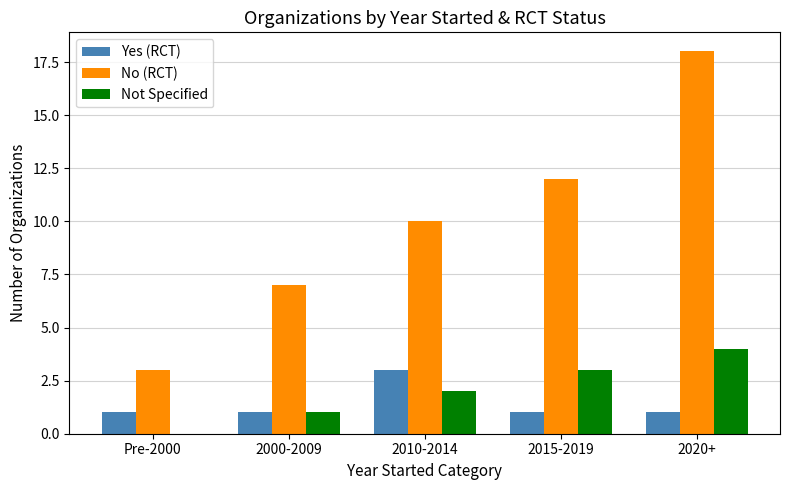

Which series changed the most between 2000-2009 and 2015-2019?

No (RCT)